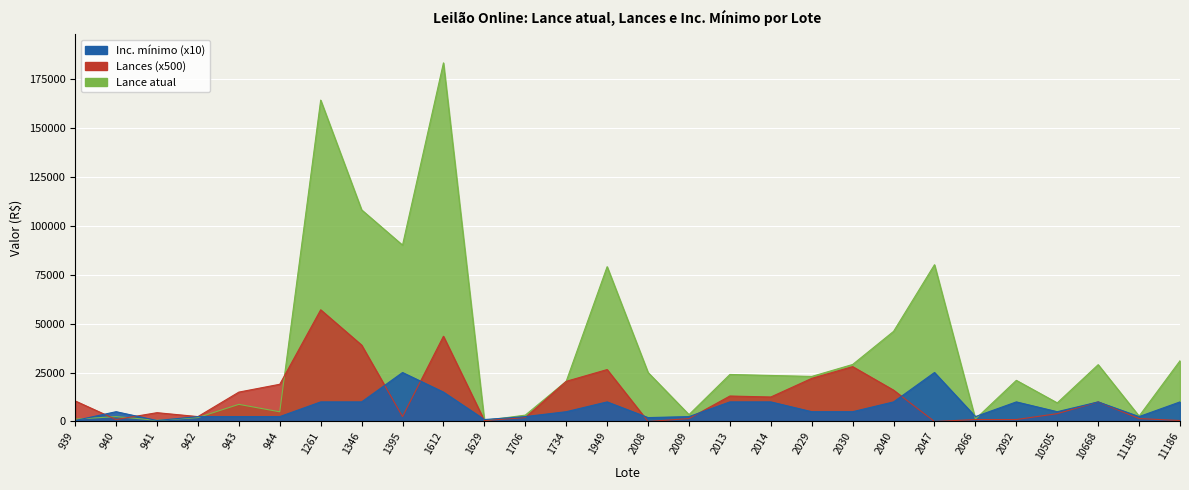

What is the difference between the maximum and minimum values in the Lances series?

57000